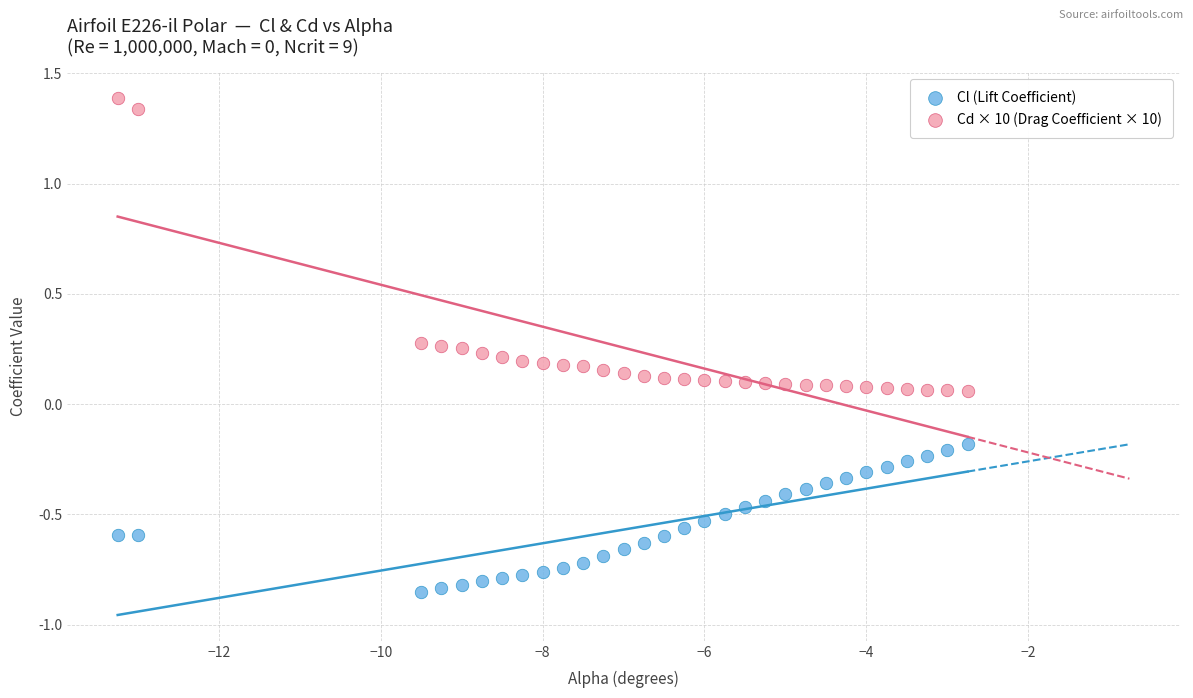

What is the X range (max minus min) for the scatter plot?

10.5